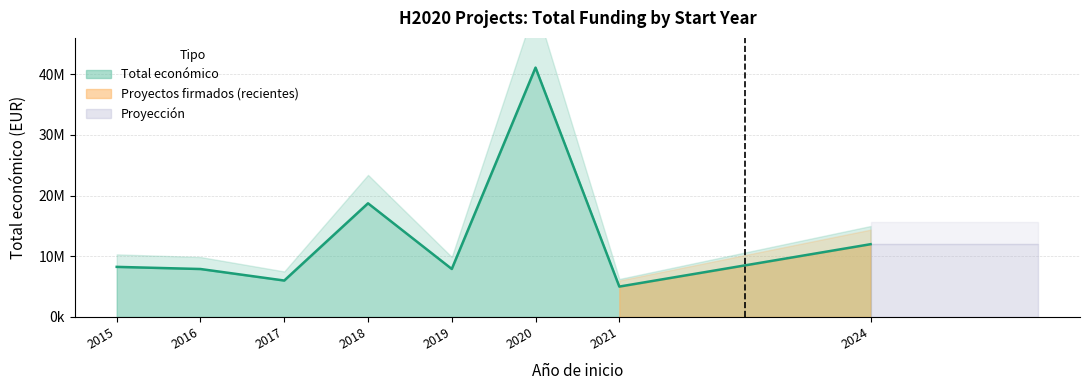

How many data points are above 5375375?

7